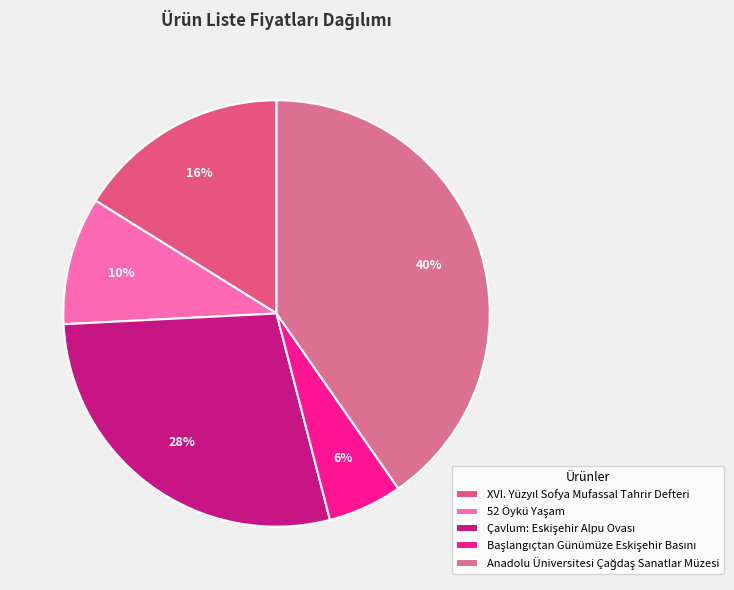

Does Anadolu Üniversitesi Çağdaş Sanatlar Müzesi represent more than half of the total?

No